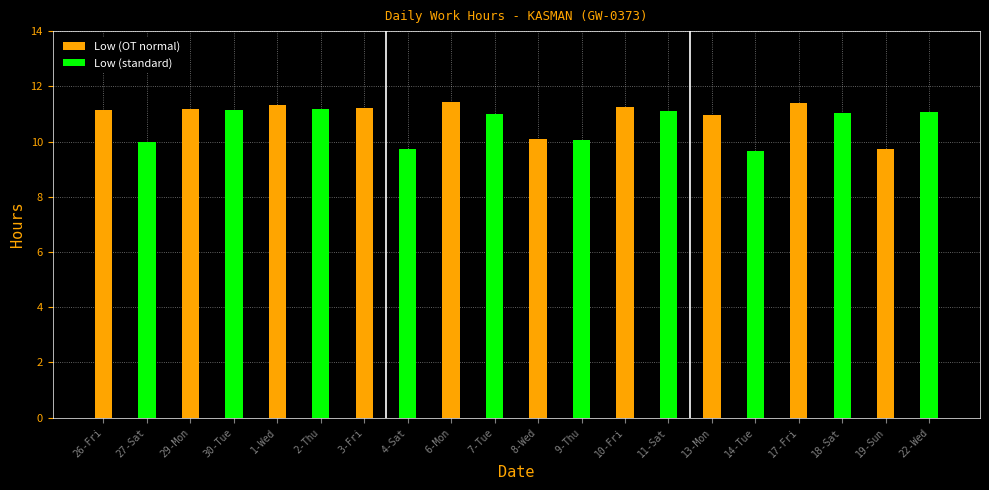

What is the lowest value of the Low (OT normal) series?

9.7